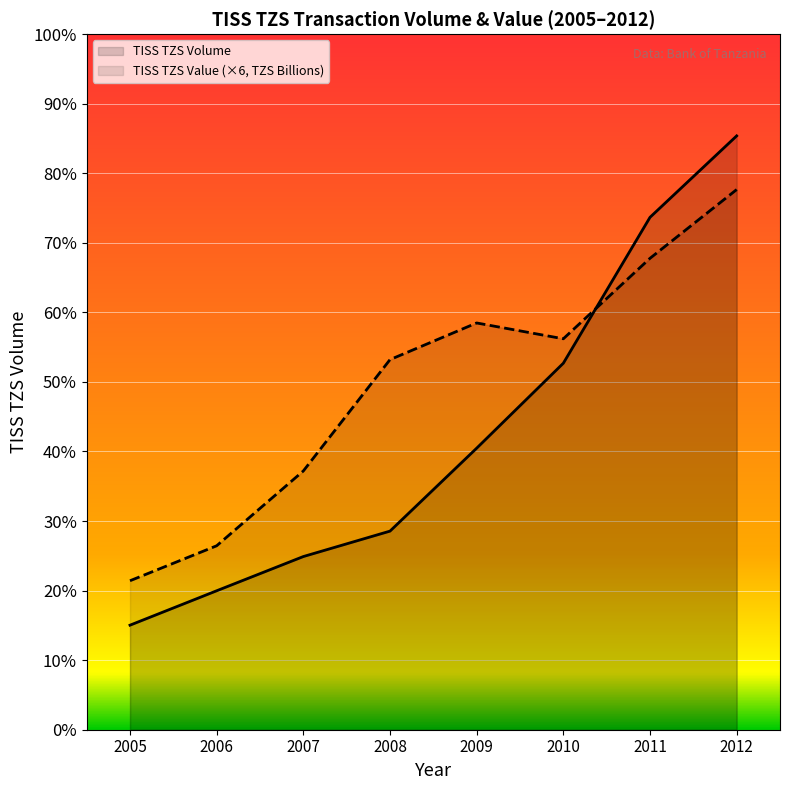

Count the TISS TZS Value (TZS Billions) values in the range 260400 to 474426.

5